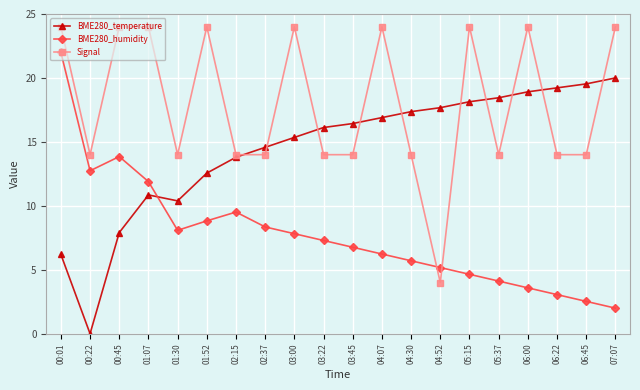

Which series has the largest total across all categories?

Signal